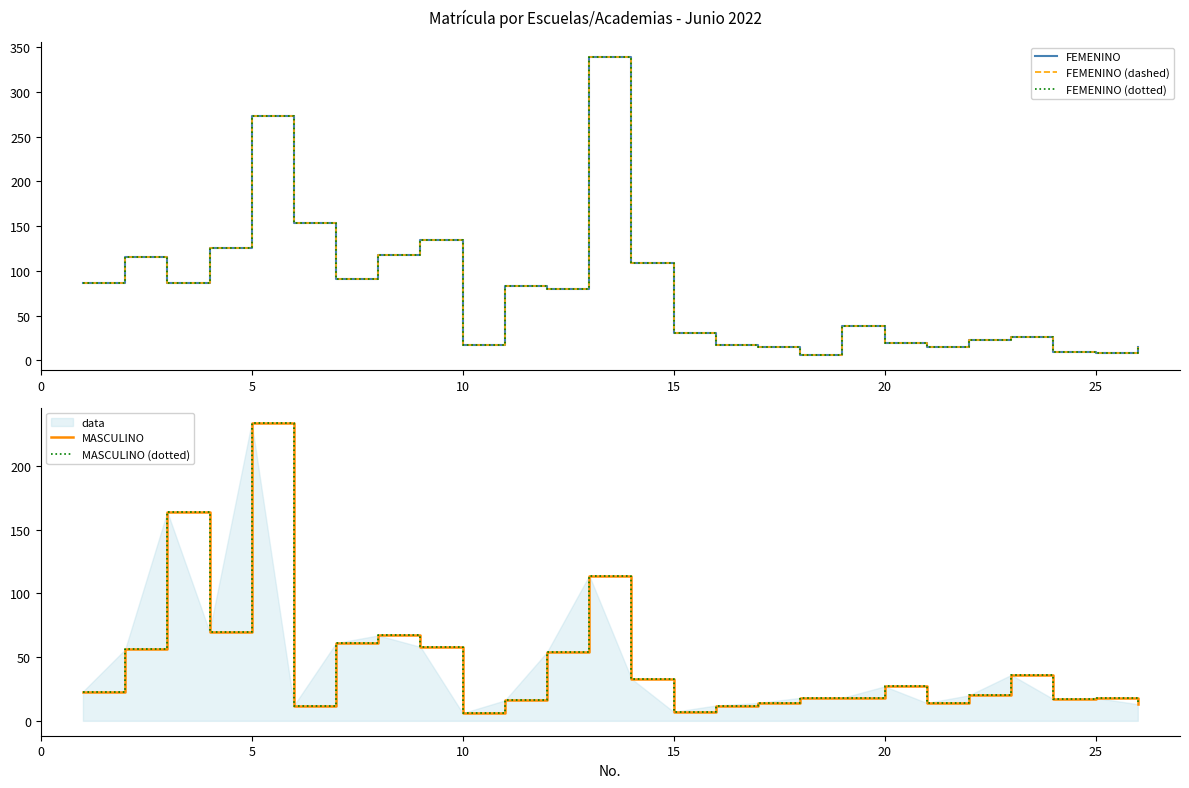

Reading left to right, what are all the values shown in this chart?

FEMENINO: 87	115	86	126	273	153	91	118	135	17	83	80	339	109	31	17	15	6	38	19	15	23	26	9	8	15
FEMENINO (dashed): 87	115	86	126	273	153	91	118	135	17	83	80	339	109	31	17	15	6	38	19	15	23	26	9	8	15
FEMENINO (dotted): 87	115	86	126	273	153	91	118	135	17	83	80	339	109	31	17	15	6	38	19	15	23	26	9	8	15
MASCULINO: 23	56	164	70	234	12	61	67	58	6	16	54	114	33	7	12	14	18	18	27	14	20	36	17	18	13
MASCULINO (dotted): 23	56	164	70	234	12	61	67	58	6	16	54	114	33	7	12	14	18	18	27	14	20	36	17	18	13